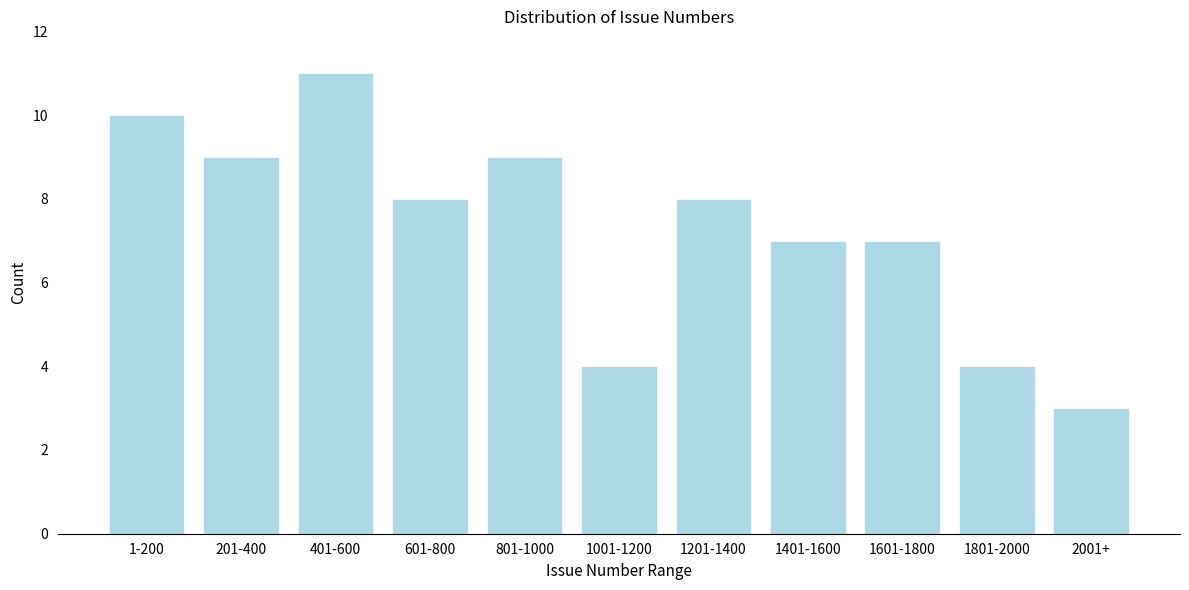

Reading left to right, what are all the values shown in this chart?

10	9	11	8	9	4	8	7	7	4	3